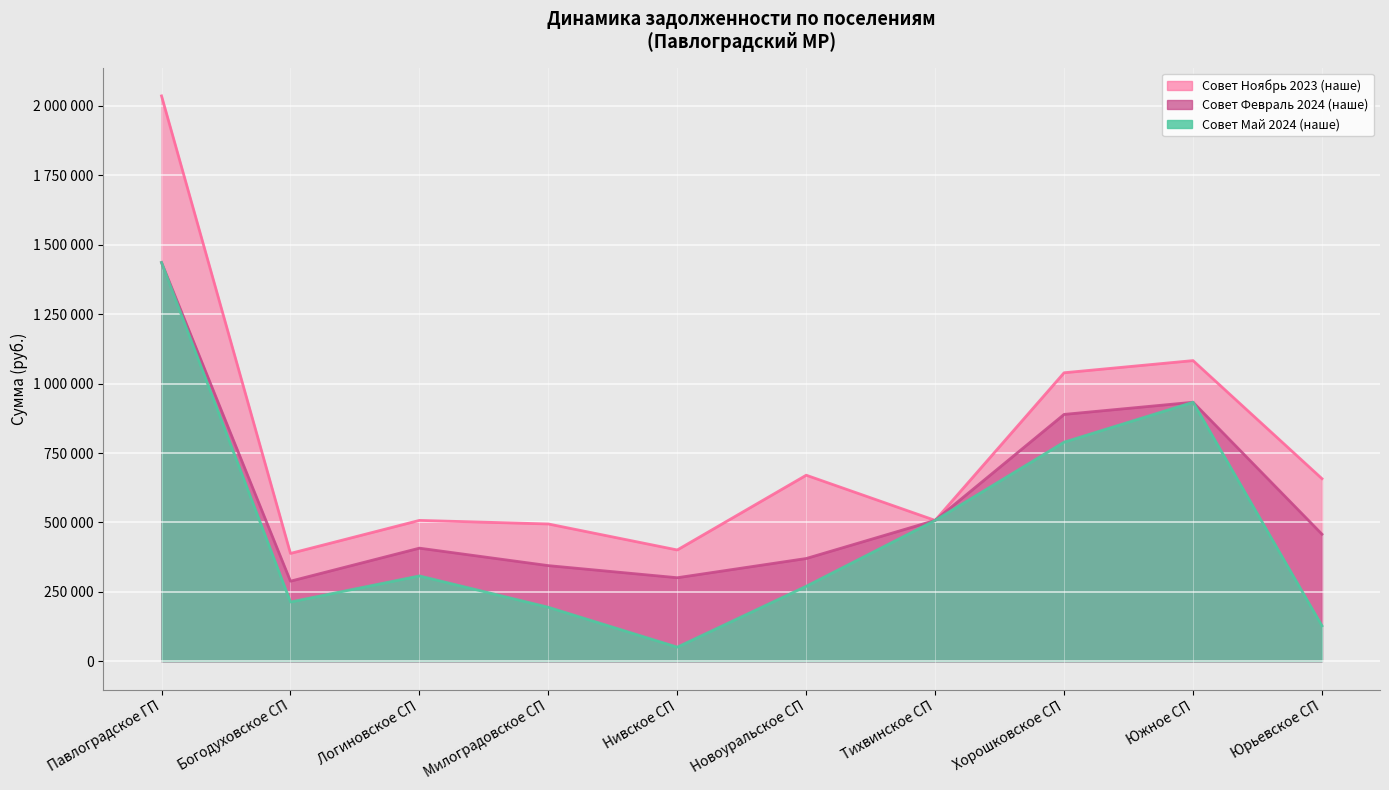

What is the sum of all Совет Май 2024 (наше) values?

4829445